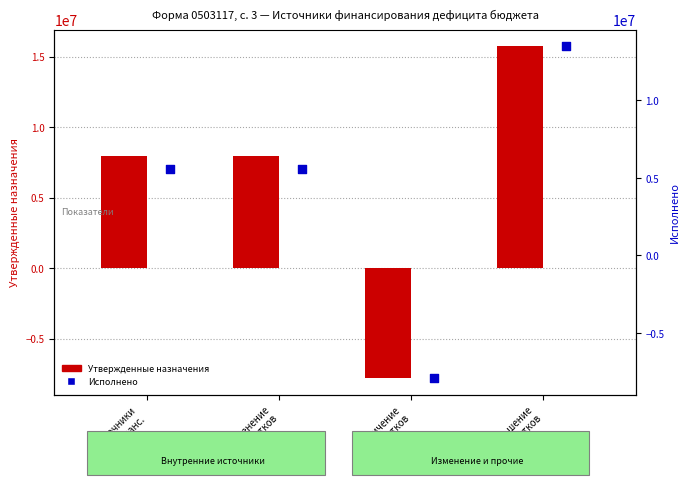

Which series reaches the minimum Y coordinate?

Исполнено